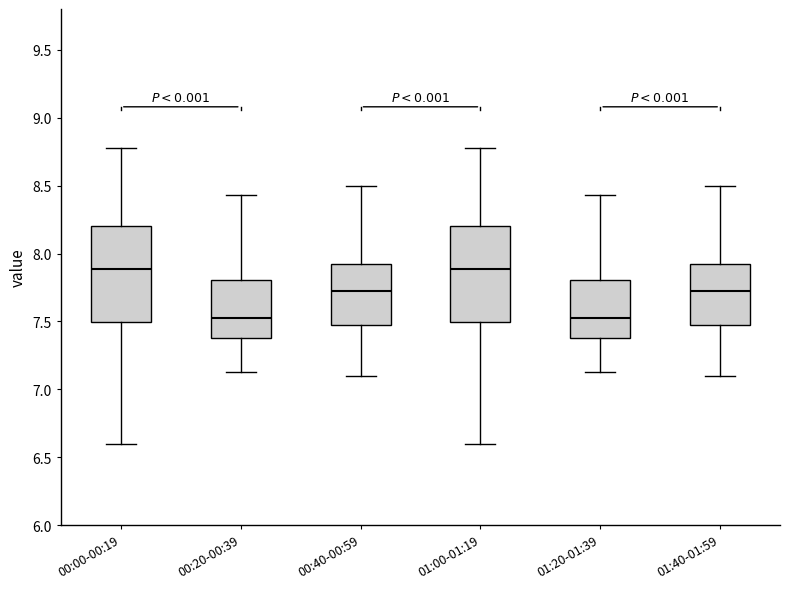

Reading left to right, transcribe this box plot: for each box, give where its median line is, the range the box spans, and where its two whiskers end, as read against the y-axis. The values are not printed on the chart, so give them approximately, as read against the axis.

00:00-00:19: median 7.90, box 7.50 to 8.20, whiskers 6.60 to 8.80
00:20-00:39: median 7.55, box 7.40 to 7.80, whiskers 7.15 to 8.45
00:40-00:59: median 7.75, box 7.50 to 7.95, whiskers 7.10 to 8.50
01:00-01:19: median 7.90, box 7.50 to 8.20, whiskers 6.60 to 8.80
01:20-01:39: median 7.55, box 7.40 to 7.80, whiskers 7.15 to 8.45
01:40-01:59: median 7.75, box 7.50 to 7.95, whiskers 7.10 to 8.50